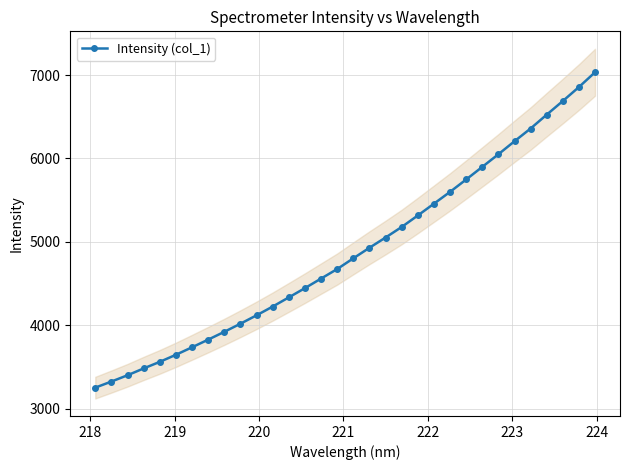

Count the number of data series in this chart.

1